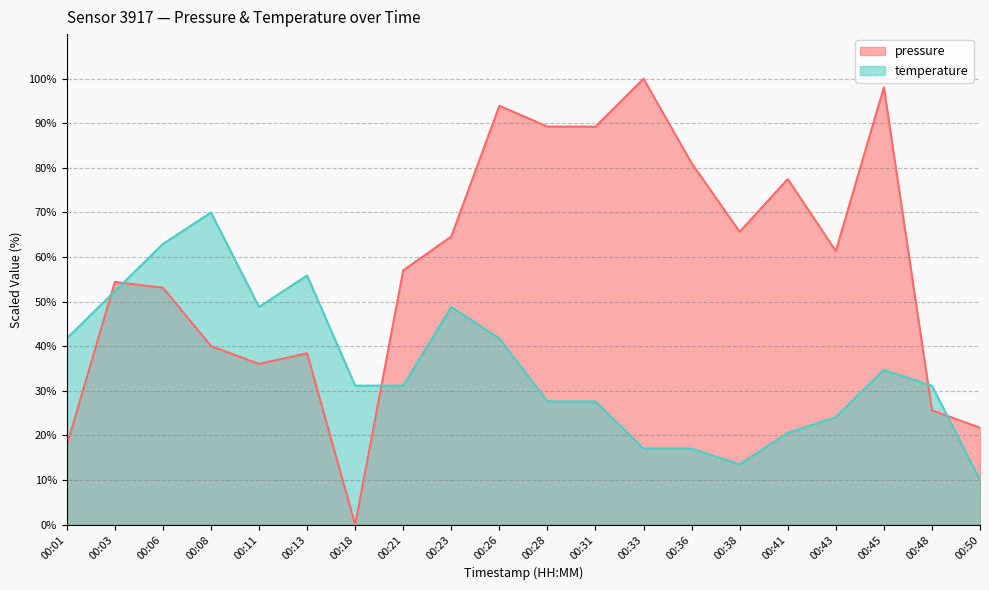

What are all the series names shown in the legend?

pressure, temperature